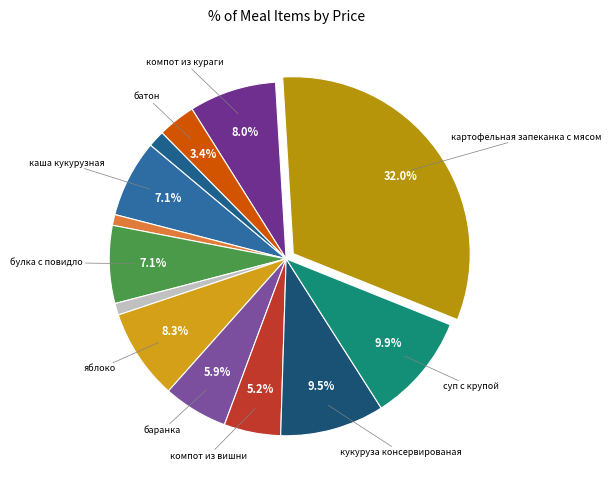

To the nearest percent, what is the difference between the largest and smallest slice percentages?

31%